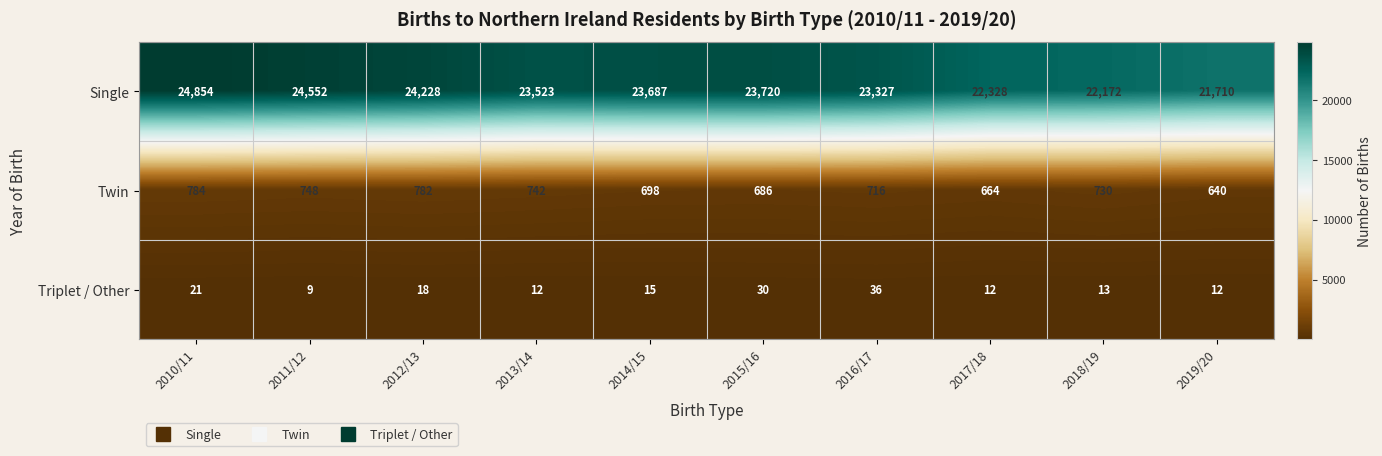

The Triplet / Other series shows 22 at 2014/15. True or false?

False